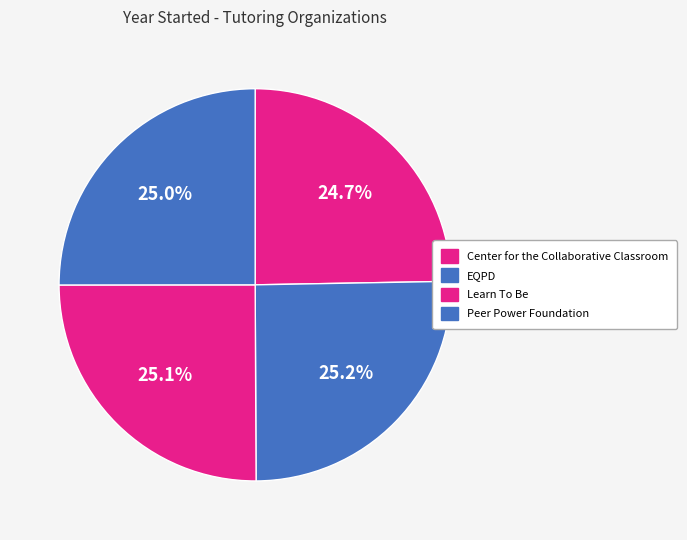

Count the number of slices in the pie.

4